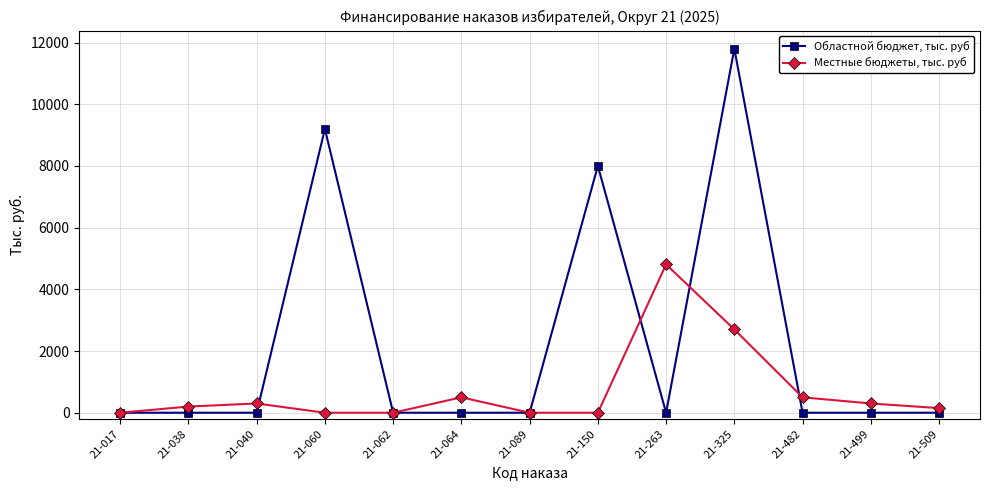

Where is Местные бюджеты, тыс. руб nearest to the value 2404?

21-325